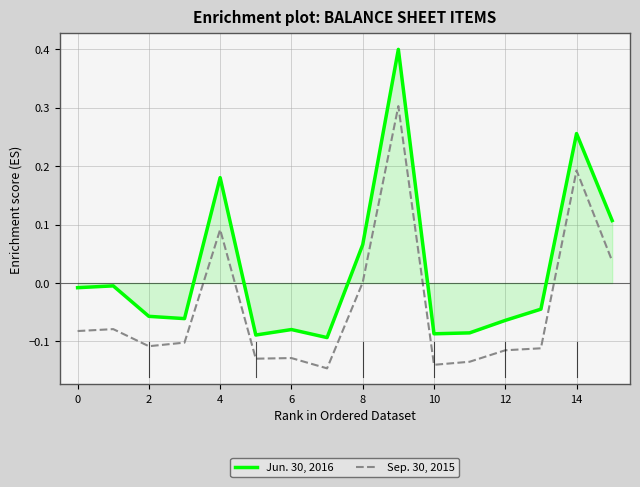

Does the chart have visible grid lines?

Yes